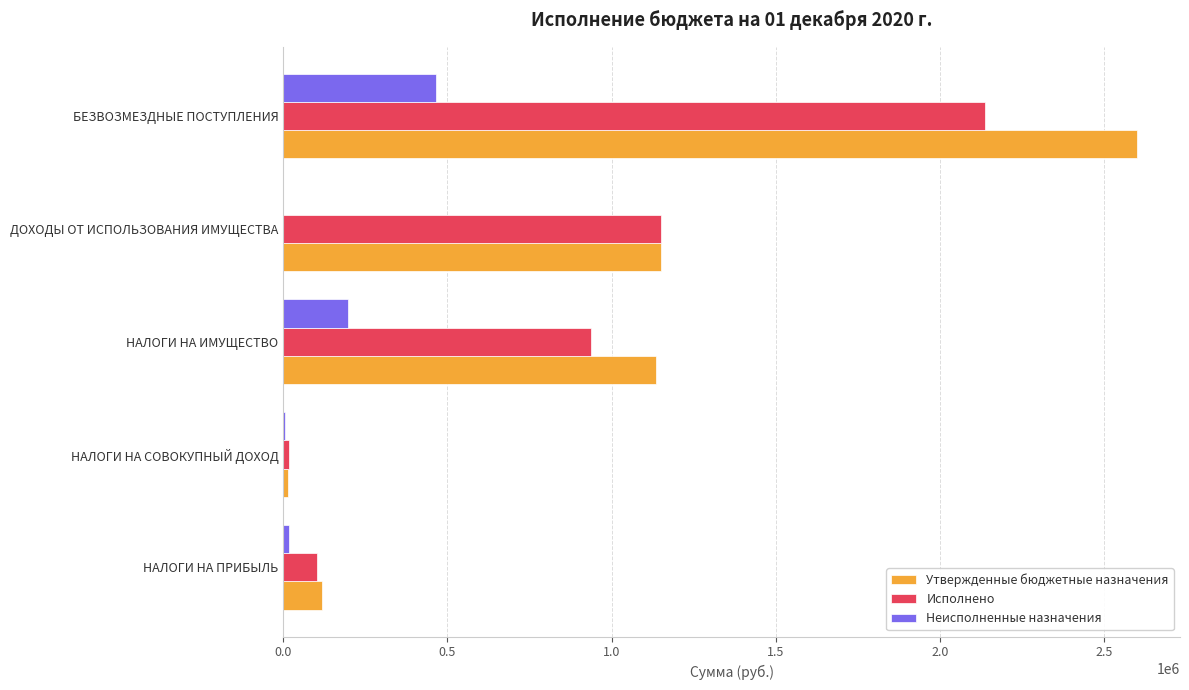

The value of Исполнено at НАЛОГИ НА ИМУЩЕСТВО is 1242618.6. True or false?

False